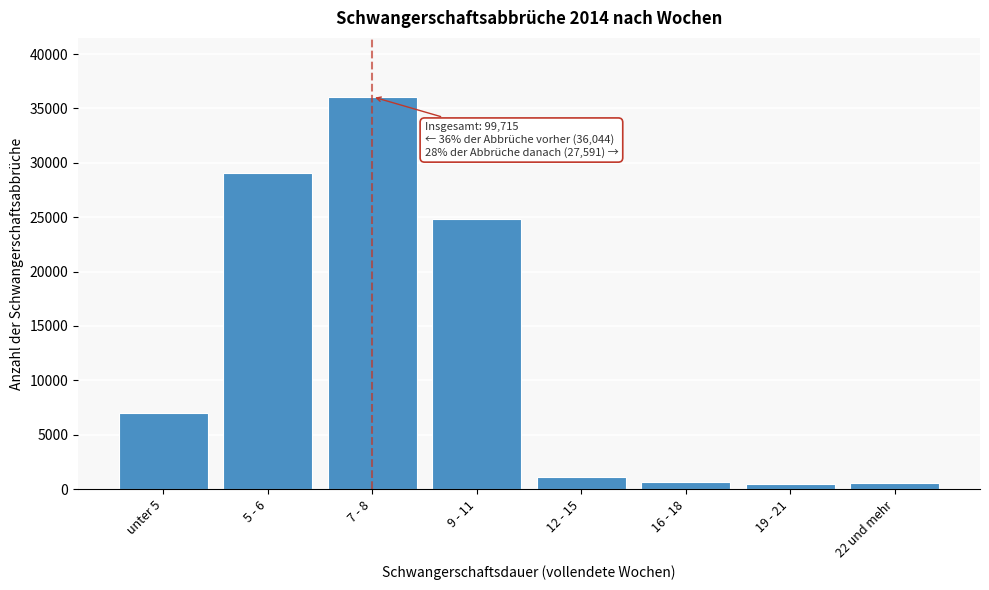

What is the greatest value displayed?

36080